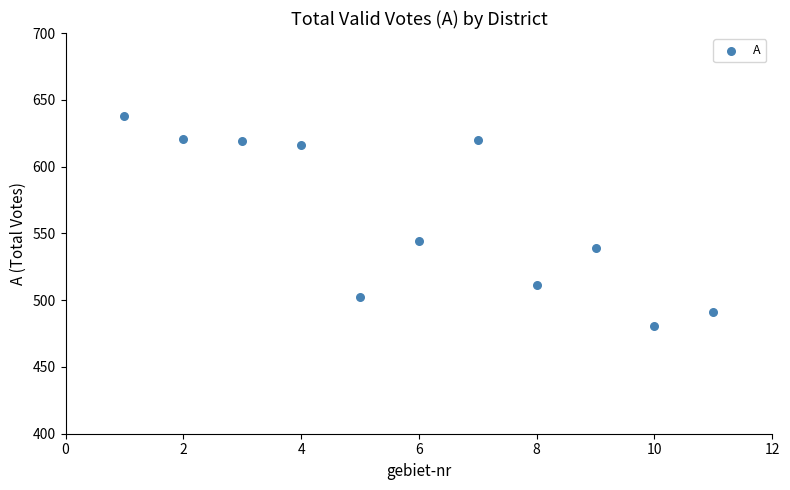

What is the range of Y values (max minus min)?

157